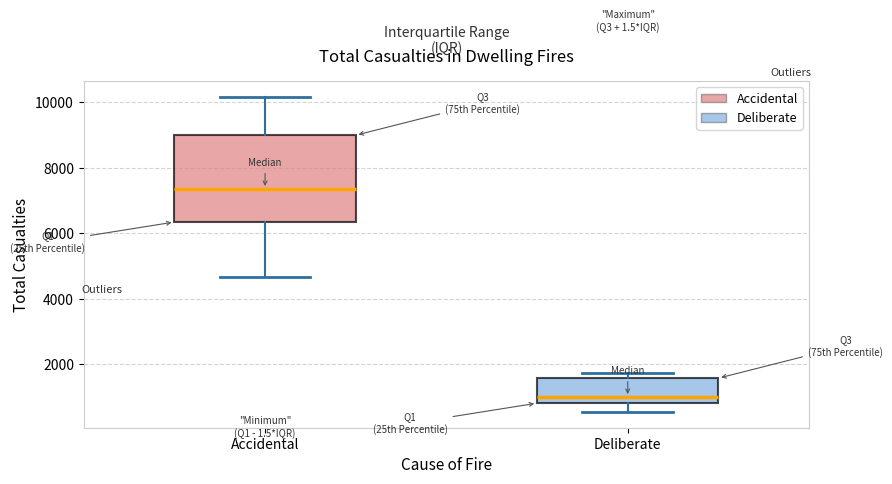

Where does the lower whisker of the box for Deliberate end on the y-axis? The values are not printed on the chart, so give them approximately, as read against the axis.

600